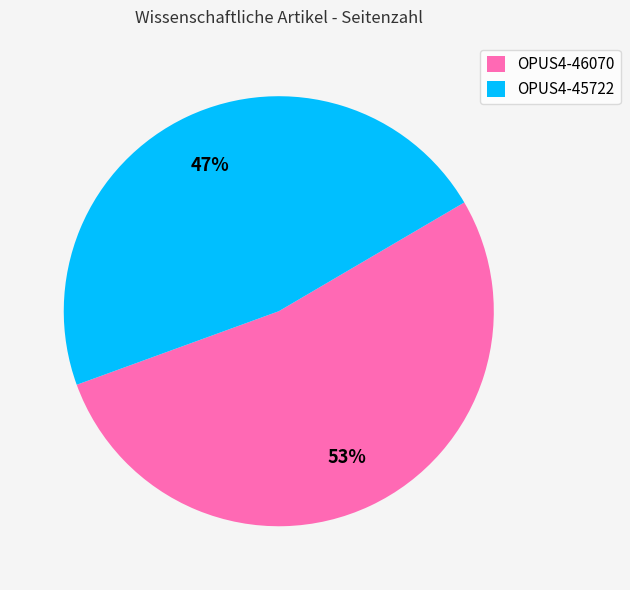

Is it true that OPUS4-46070 is 58% of the pie?

False